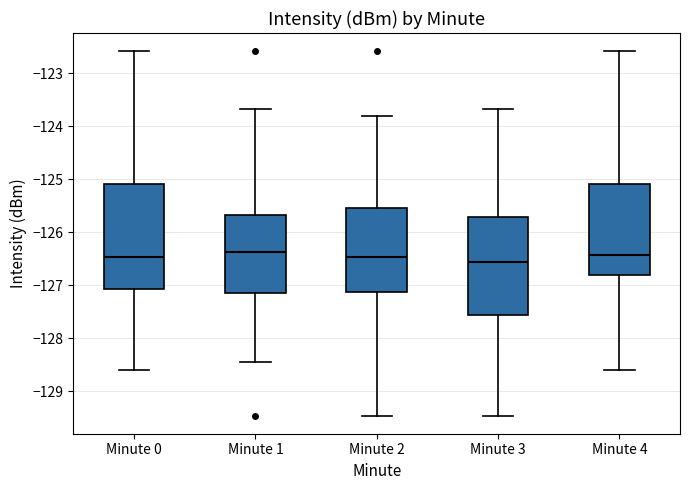

Comparing the boxes themselves (not the whiskers), which one is the tallest?

Minute 0